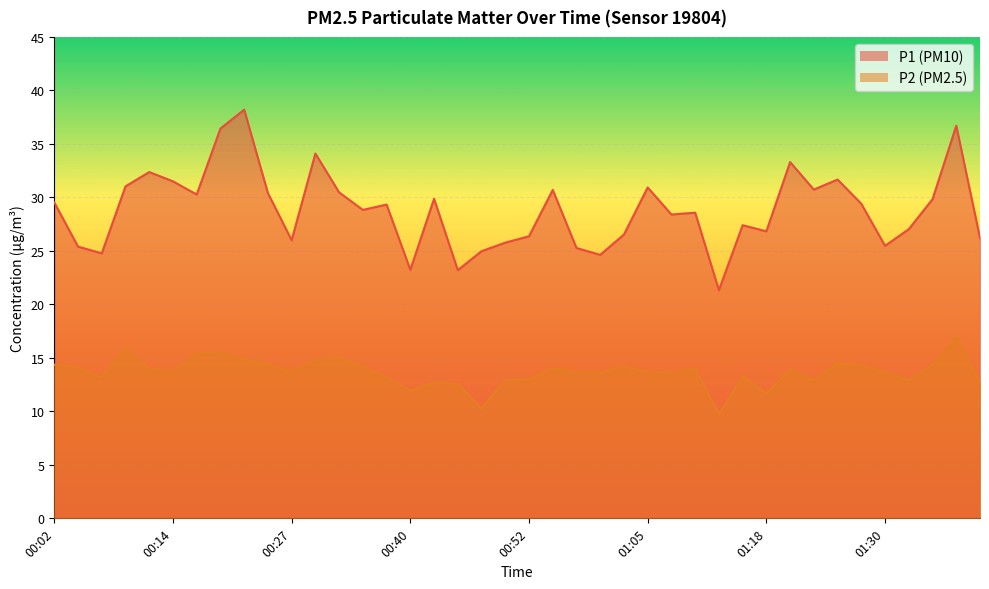

How many lines are shown in the chart?

2